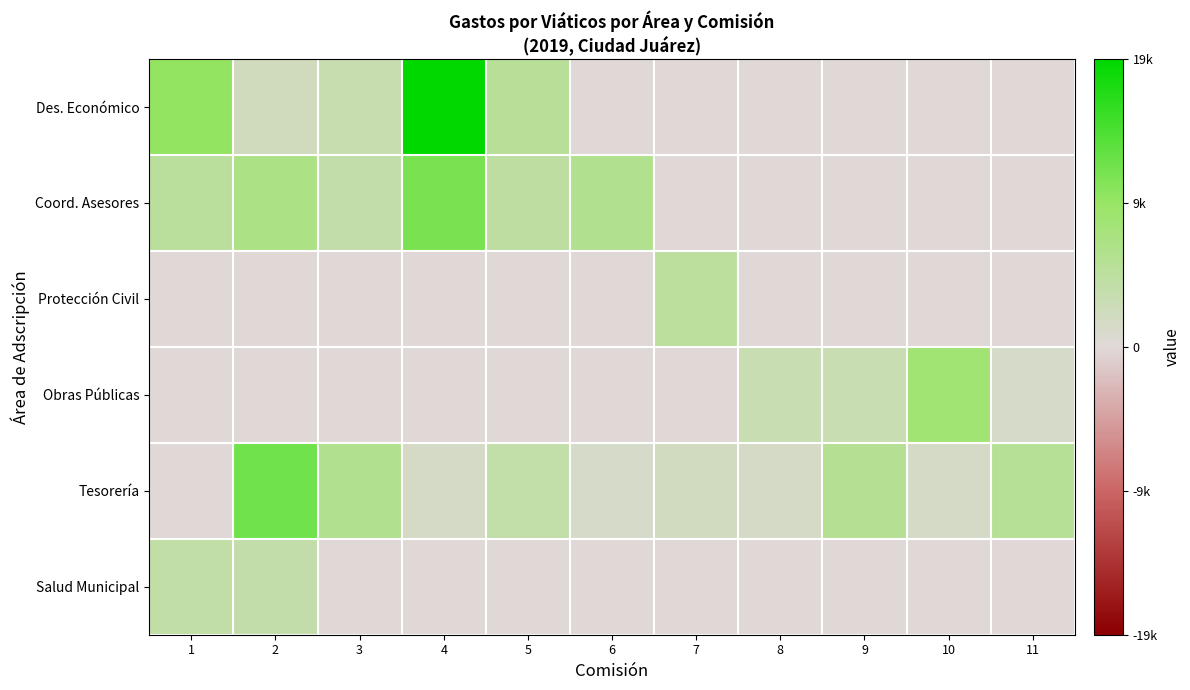

Which label corresponds to the smallest value in the chart?

6